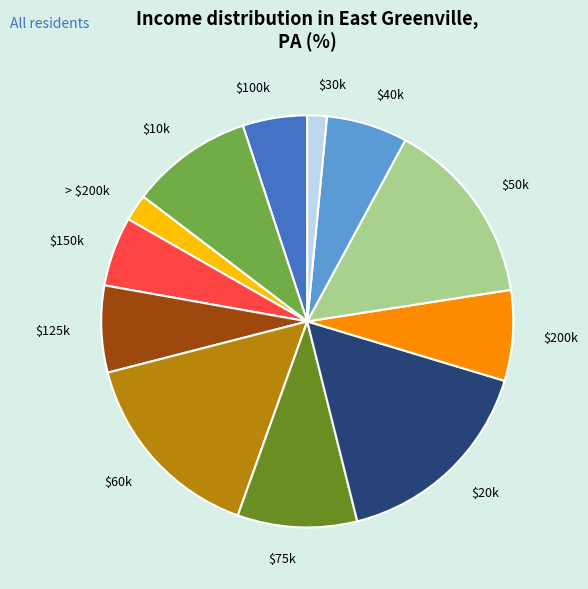

How many slices are in this pie chart?

12